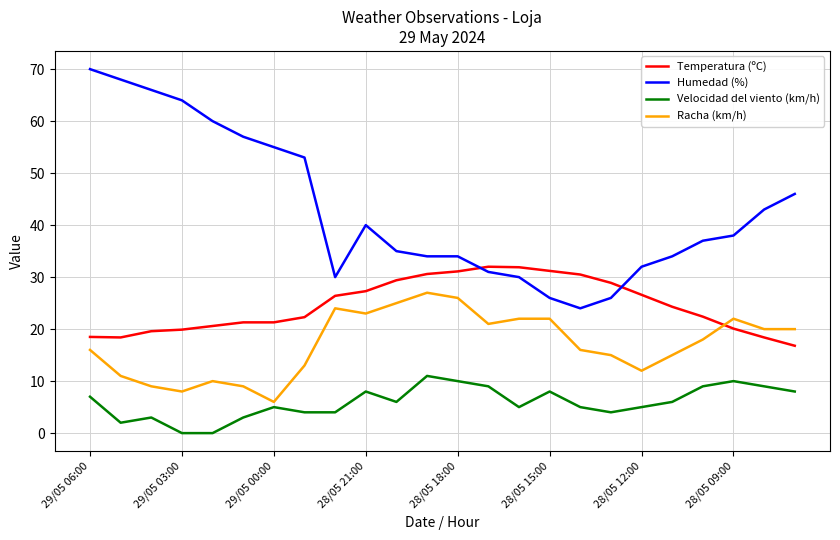

How many lines are shown in the chart?

4